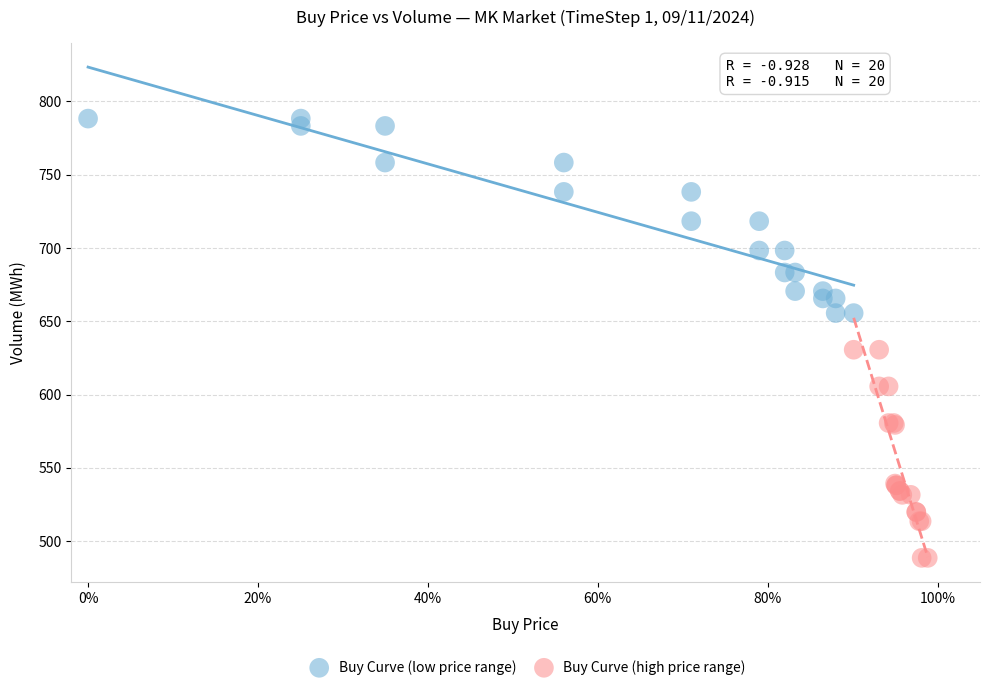

Which series contains the lowest Y value?

Buy Curve (high price range)